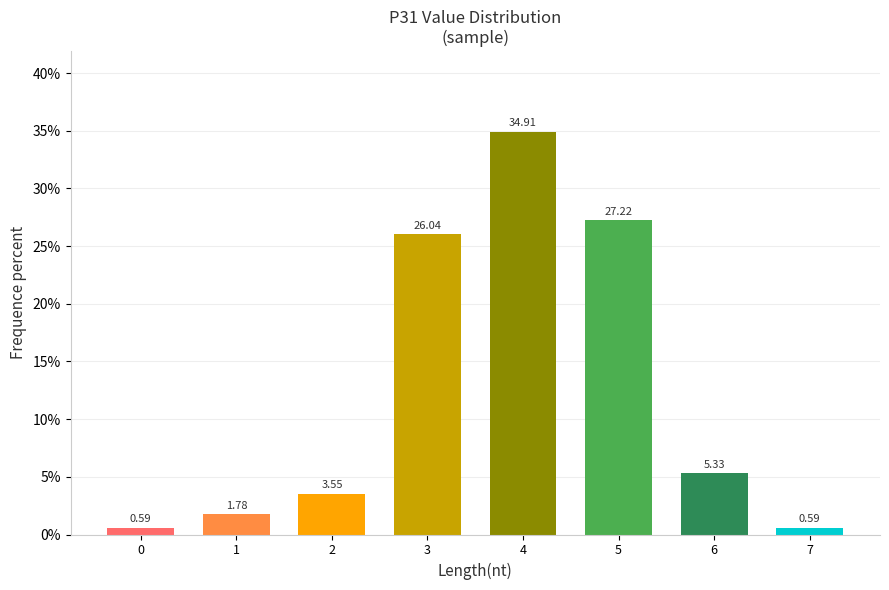

What is the difference between the maximum and minimum values?

34.3